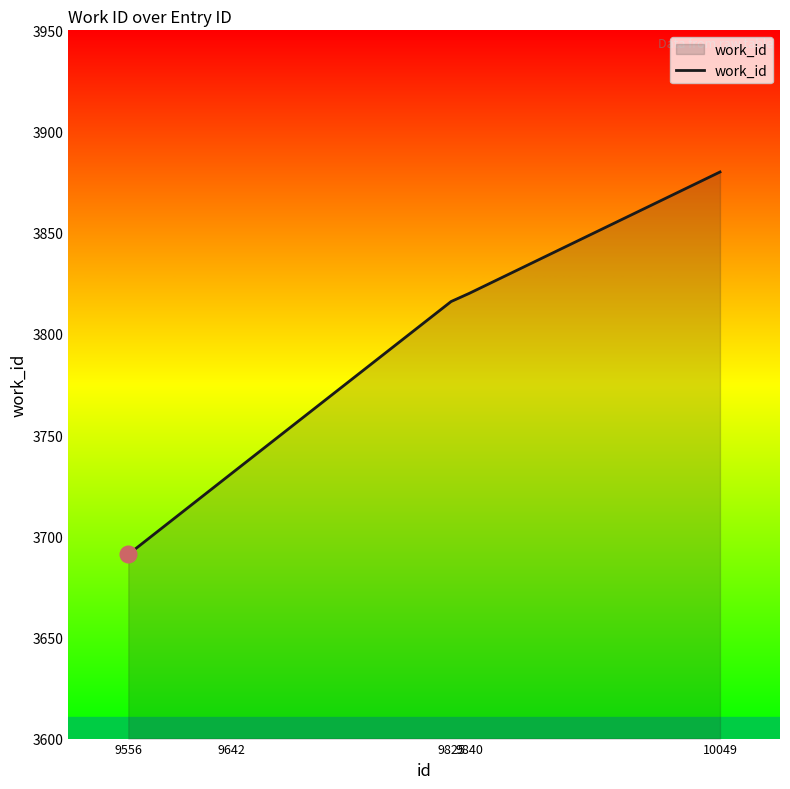

What is the maximum value shown in the chart?

3880